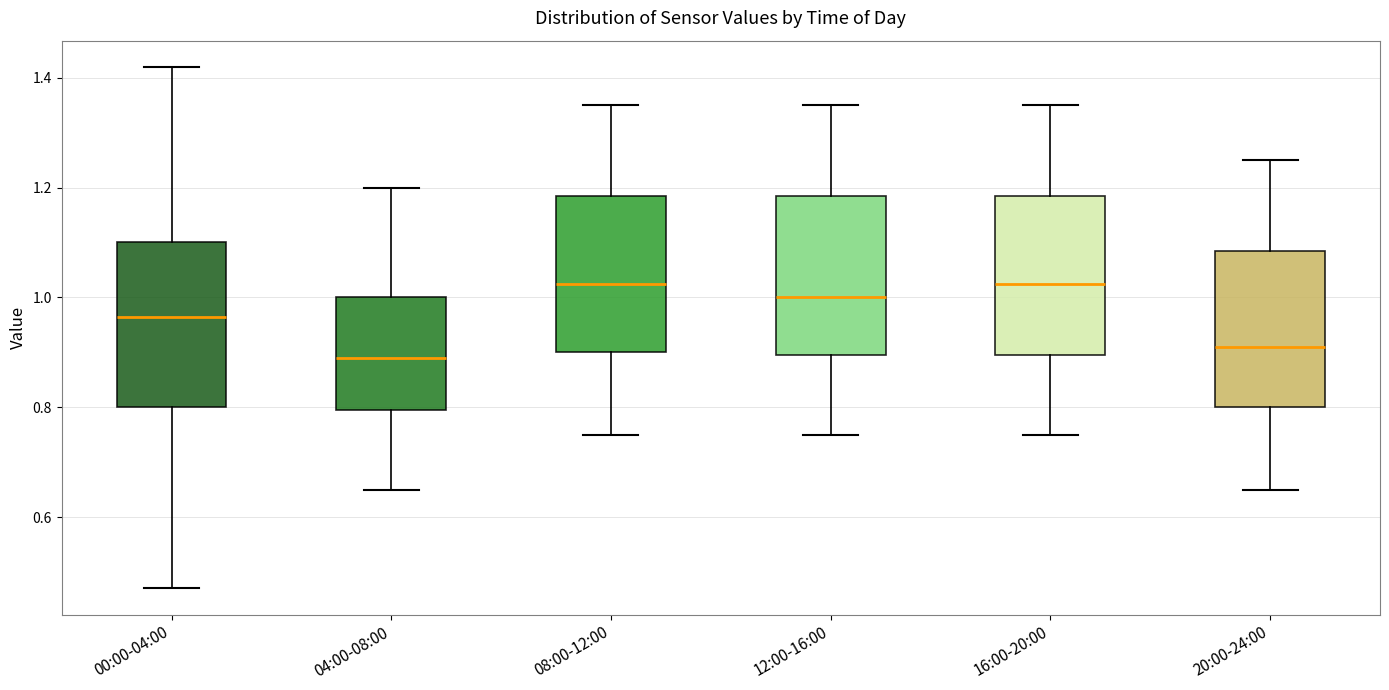

Where is the upper edge of the box for 12:00-16:00 on the y-axis? The values are not printed on the chart, so give them approximately, as read against the axis.

1.18